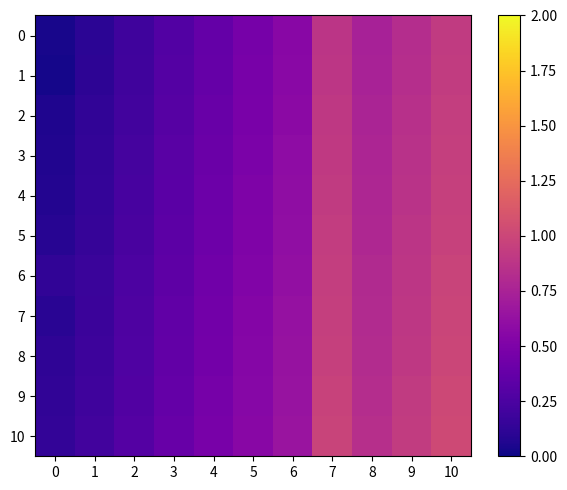

Reading left to right, transcribe all the data shown in this chart.

0: 0=0.0	1=0.1	2=0.2	3=0.3	4=0.4	5=0.5	6=0.6	7=0.9	8=0.7	9=0.8	10=0.9
1: 0=0.0	1=0.1	2=0.2	3=0.3	4=0.4	5=0.5	6=0.6	7=0.9	8=0.7	9=0.8	10=0.9
2: 0=0.1	1=0.1	2=0.2	3=0.3	4=0.4	5=0.5	6=0.6	7=0.9	8=0.8	9=0.8	10=0.9
3: 0=0.1	1=0.1	2=0.2	3=0.3	4=0.4	5=0.5	6=0.6	7=0.9	8=0.8	9=0.9	10=0.9
4: 0=0.1	1=0.1	2=0.2	3=0.3	4=0.4	5=0.5	6=0.6	7=0.9	8=0.8	9=0.9	10=1.0
5: 0=0.1	1=0.2	2=0.2	3=0.3	4=0.4	5=0.5	6=0.6	7=0.9	8=0.8	9=0.9	10=1.0
6: 0=0.1	1=0.2	2=0.2	3=0.3	4=0.4	5=0.5	6=0.6	7=0.9	8=0.8	9=0.9	10=1.0
7: 0=0.1	1=0.2	2=0.3	3=0.4	4=0.4	5=0.5	6=0.6	7=0.9	8=0.8	9=0.9	10=1.0
8: 0=0.1	1=0.2	2=0.3	3=0.4	4=0.5	5=0.5	6=0.6	7=1.0	8=0.8	9=0.9	10=1.0
9: 0=0.1	1=0.2	2=0.3	3=0.4	4=0.5	5=0.6	6=0.6	7=1.0	8=0.8	9=0.9	10=1.0
10: 0=0.1	1=0.2	2=0.3	3=0.4	4=0.5	5=0.6	6=0.7	7=1.0	8=0.8	9=0.9	10=1.0